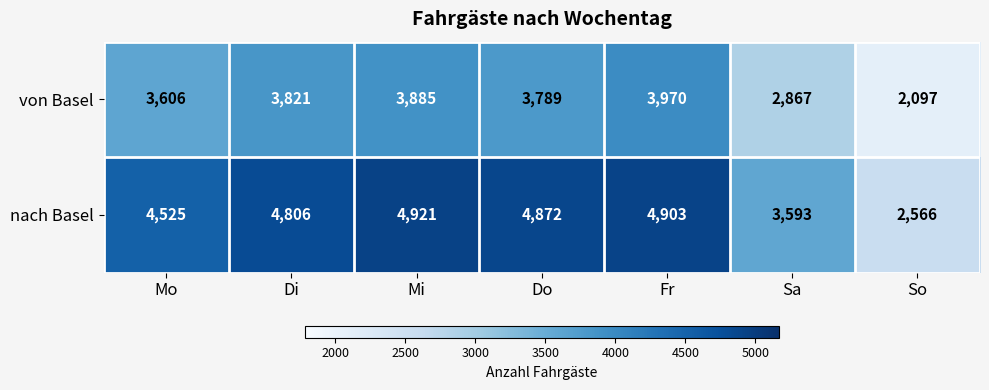

Which series has the largest total across all categories?

nach Basel